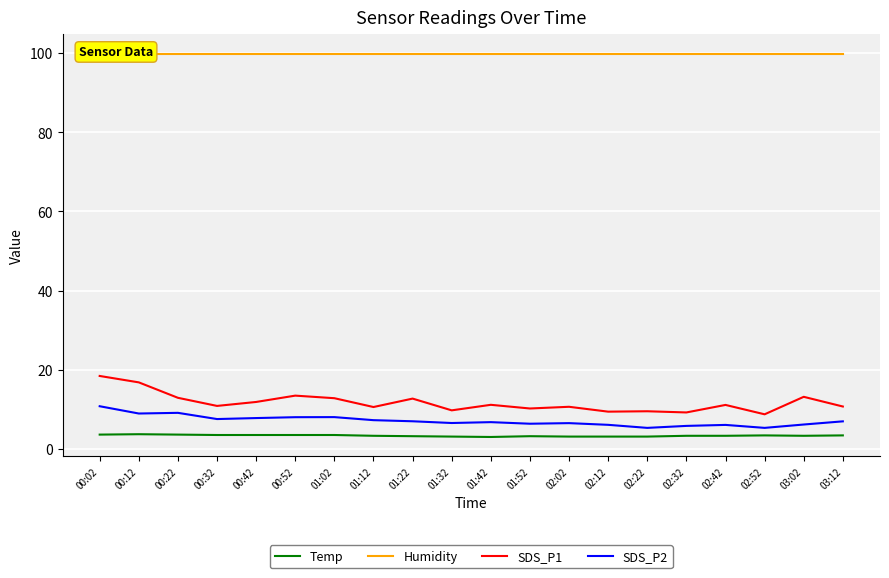

Between 01:22 and 03:12, which is larger?

03:12